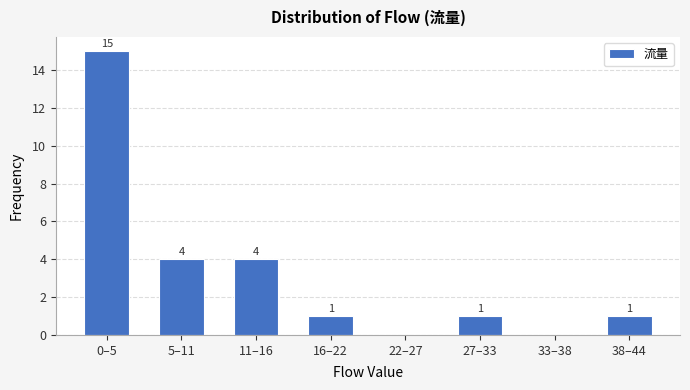

Reading left to right, transcribe all the data shown in this chart.

0–5=15	5–11=4	11–16=4	16–22=1	22–27=0	27–33=1	33–38=0	38–44=1